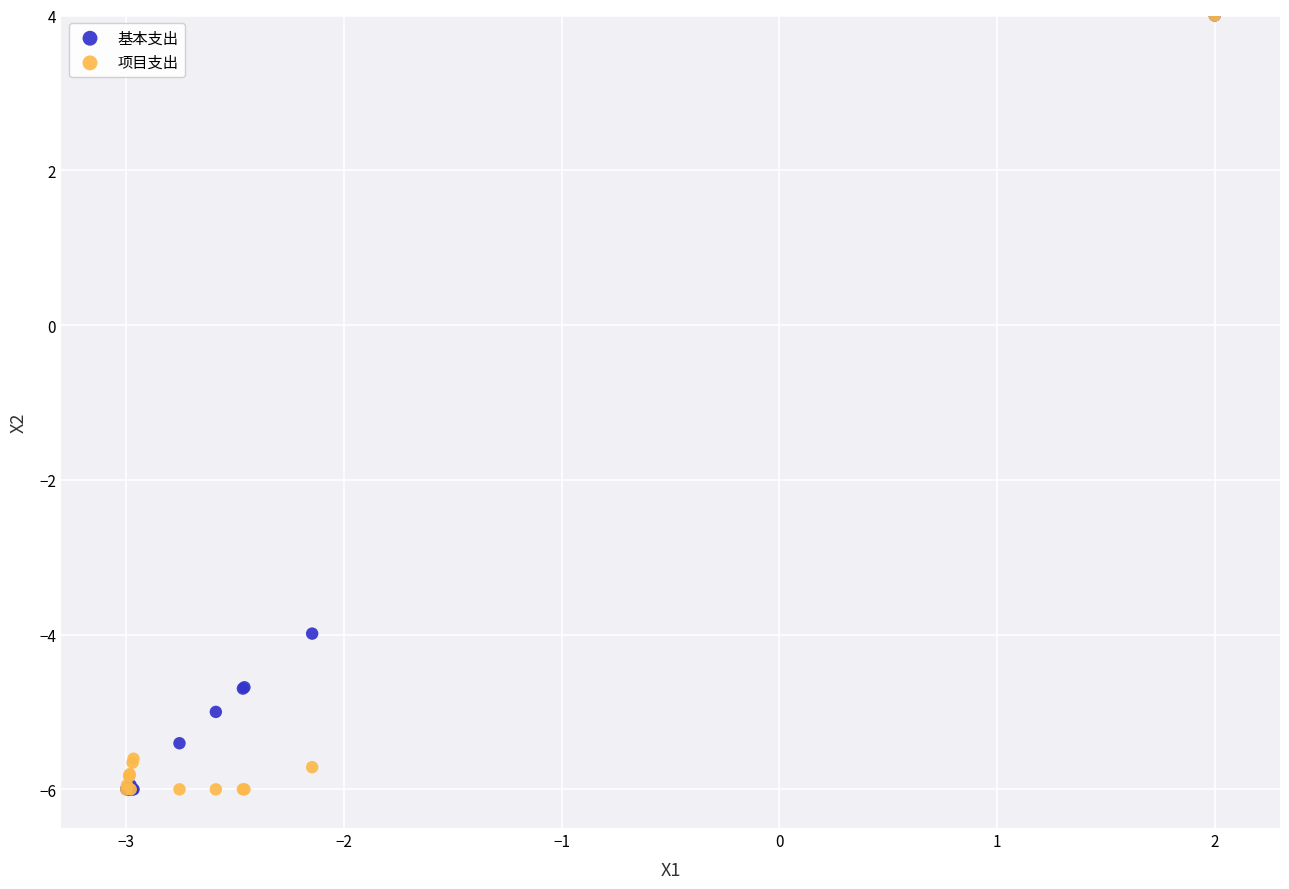

What are all the series names shown in the legend?

基本支出, 项目支出